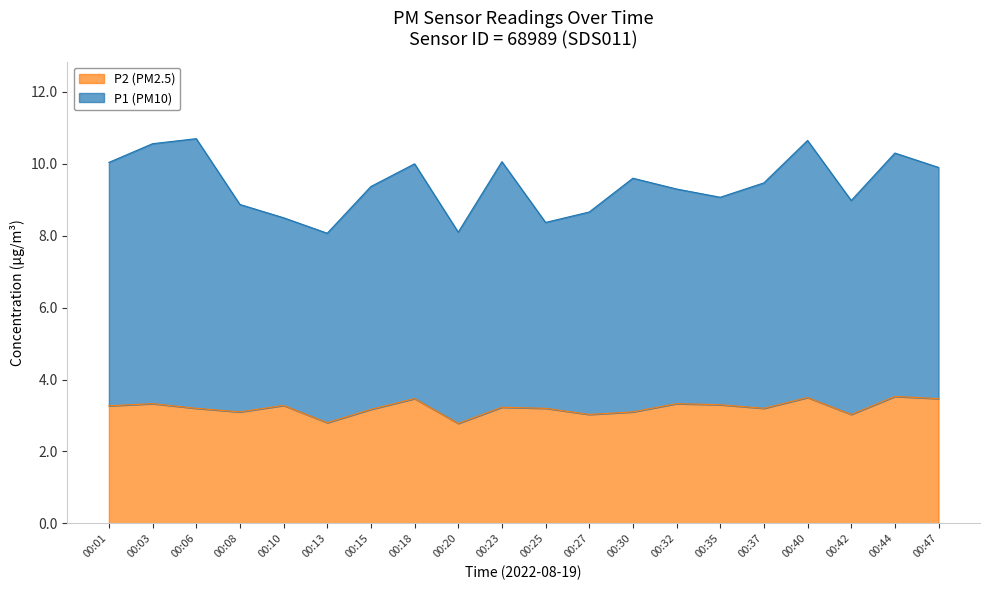

What is the smallest value displayed?

2.8